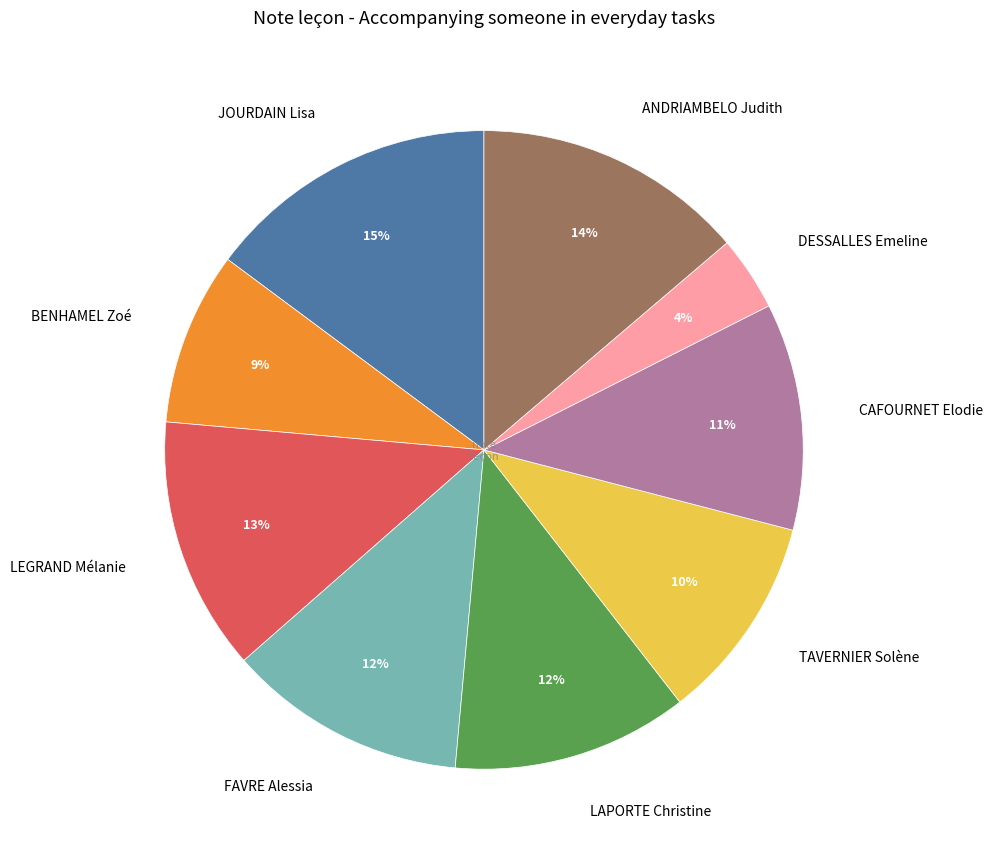

Count the number of slices in the pie.

9